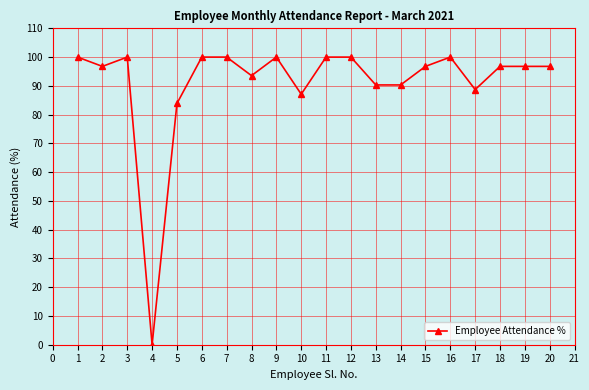

Is it true that the value at 9 is 37.3?

False